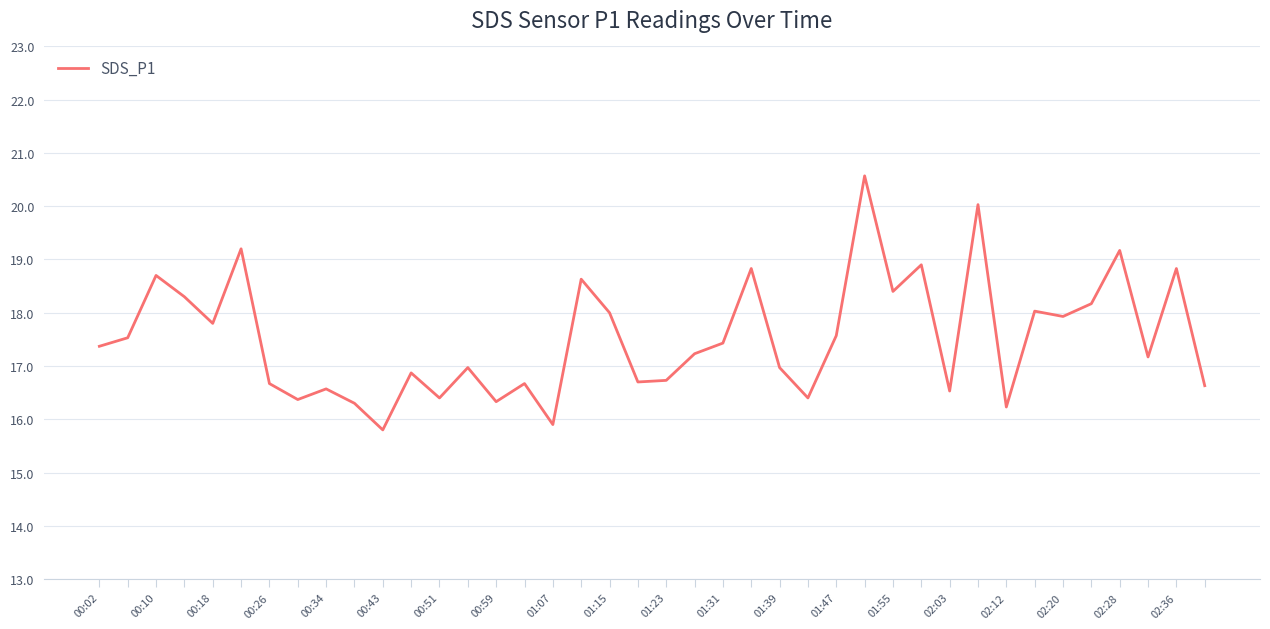

Does the chart have visible grid lines?

Yes